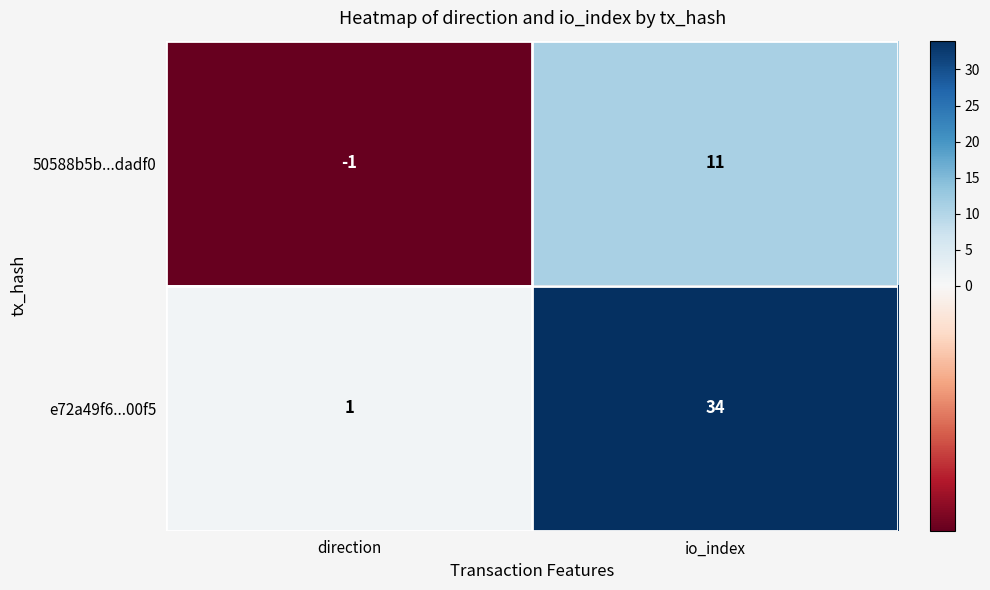

What is the maximum value for 50588b5b...dadf0?

11